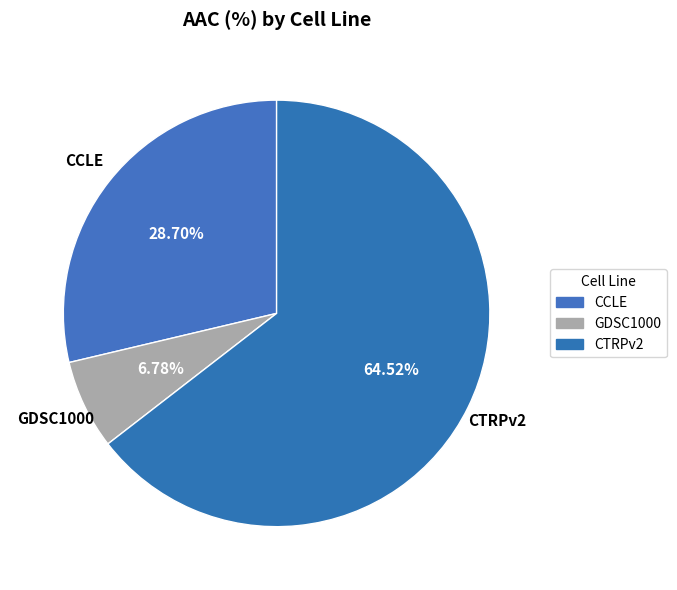

What is the largest slice in the pie chart?

CTRPv2